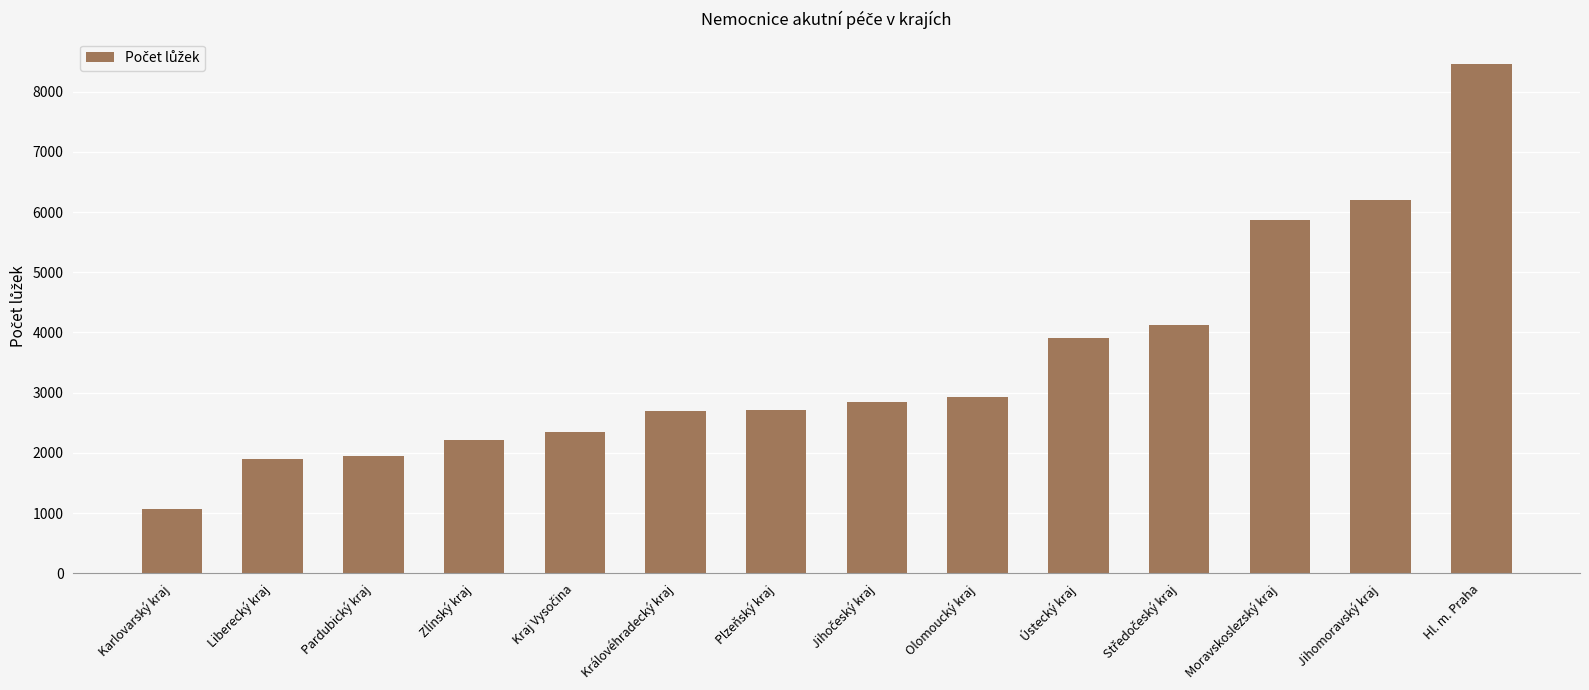

What is the smallest value displayed?

1072